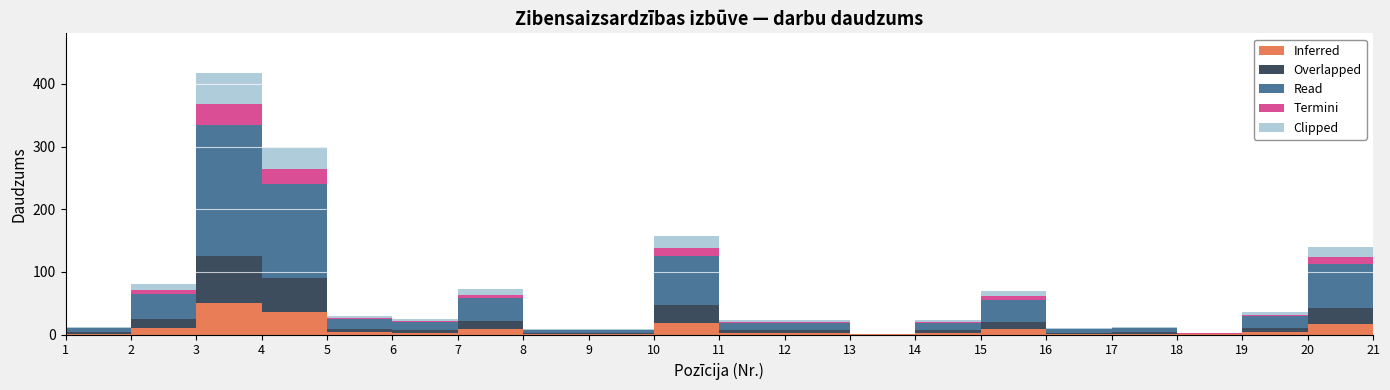

True or false: col_11 and col_13 cross at least once.

False